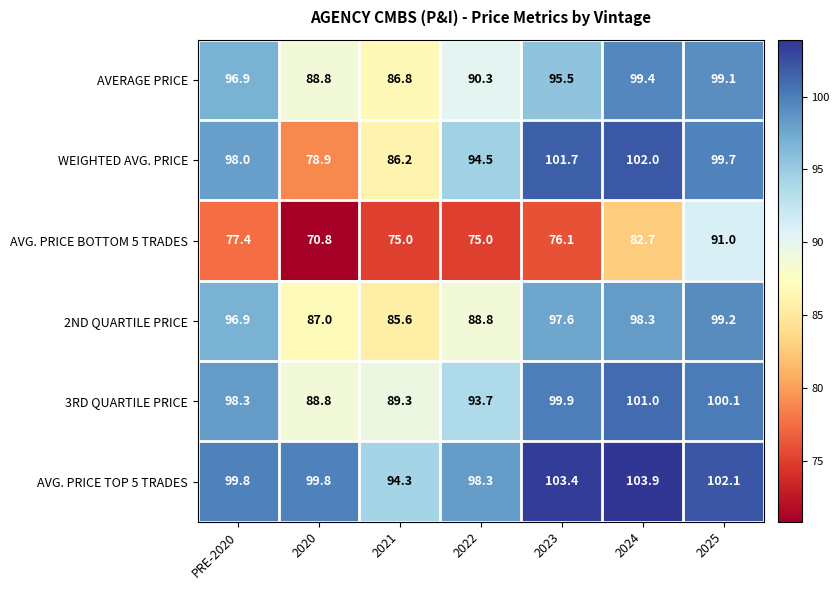

Which series has the widest spread of values?

WEIGHTED AVG. PRICE